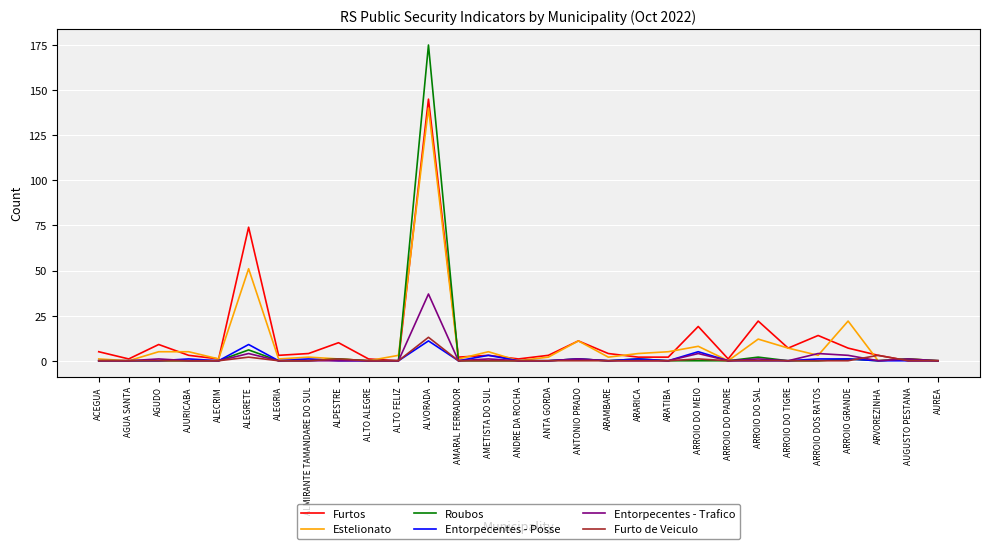

True or false: Estelionato has a value of 3 at ALTO FELIZ.

True